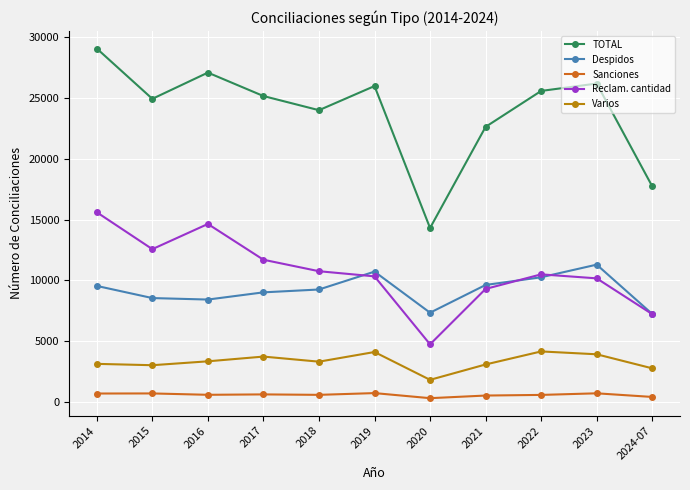

True or false: Reclam. cantidad has a value of 4761 at 2020.

True